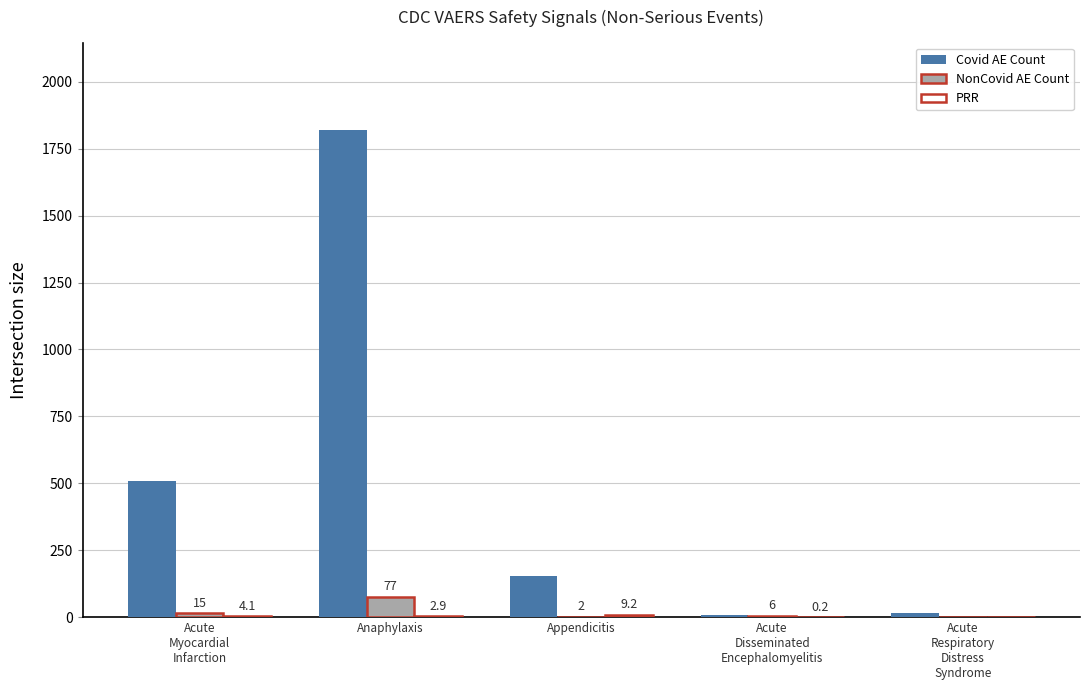

The value of NonCovid AE Count at Anaphylaxis is 77.0. True or false?

True